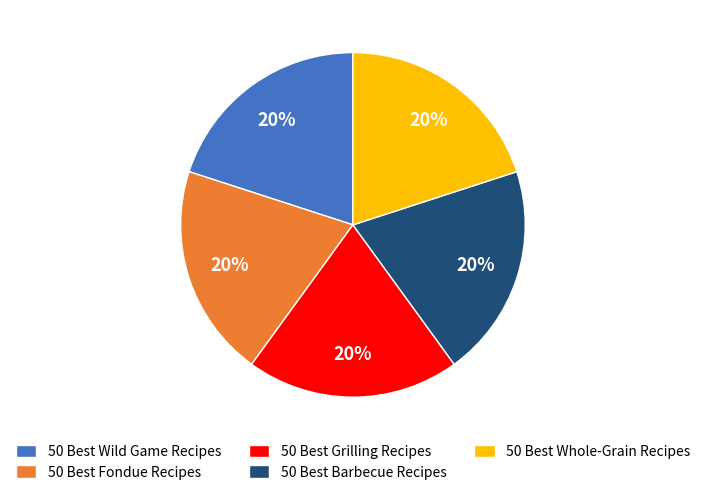

Do 50 Best Wild Game Recipes and 50 Best Grilling Recipes together represent more than half of the pie?

No